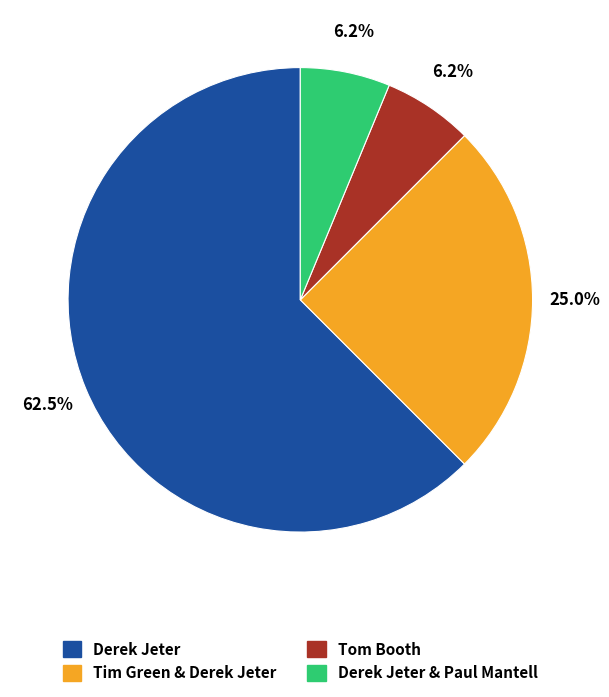

Is there any slice that represents more than half of the pie?

Yes